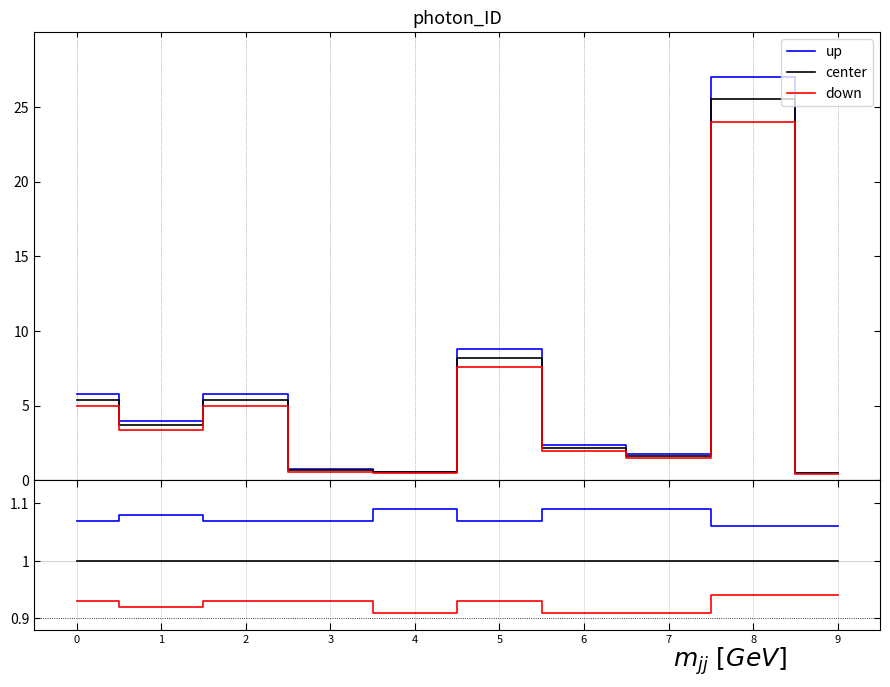

List the series in order of their overall mean, lowest first.

down, center, up